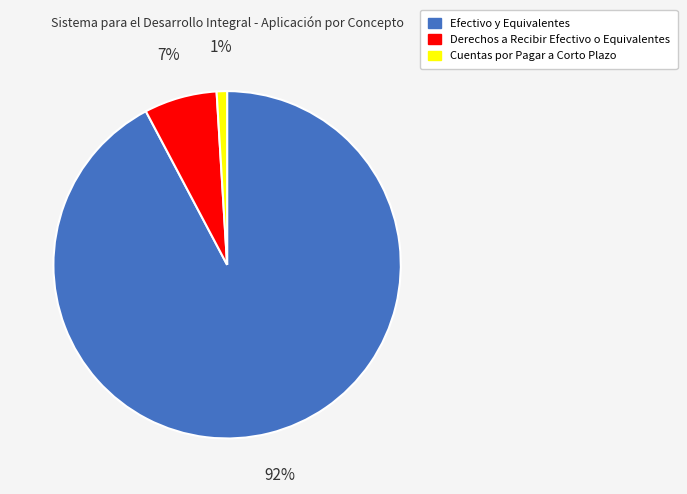

To the nearest percent, what portion does Cuentas por Pagar a Corto Plazo represent?

1%